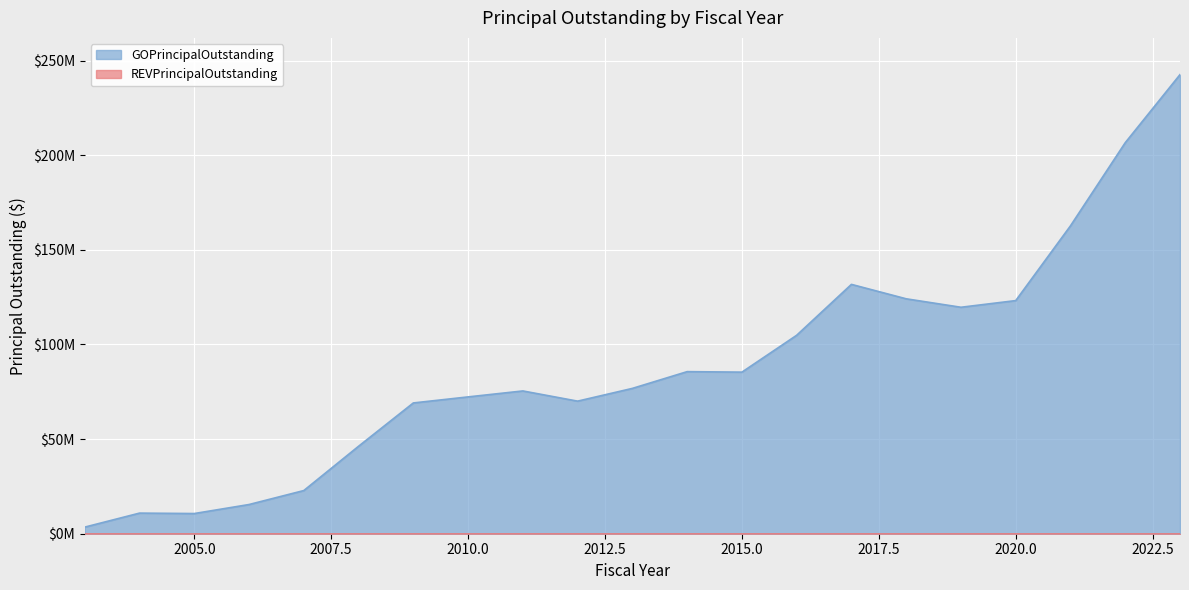

True or false: the data shows 18107675 at 2005.

False